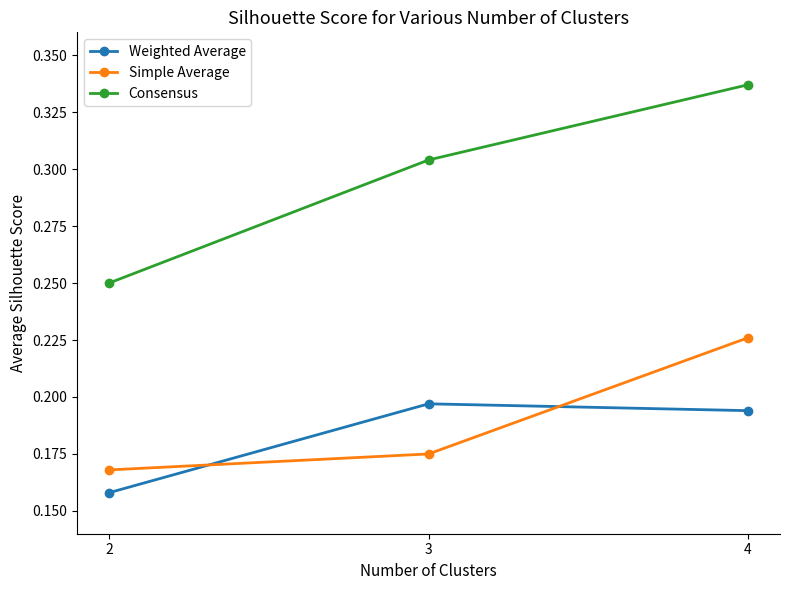

What is the sum of all Simple Average values?

0.6